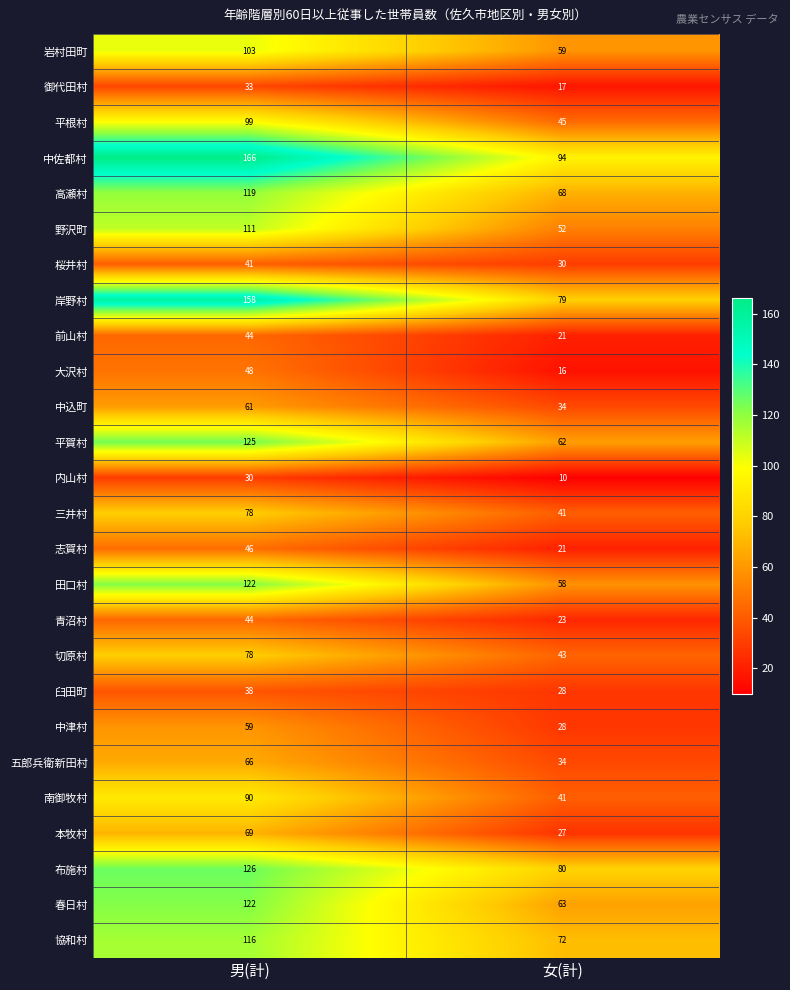

How many values in the 内山村 series are below 30?

1